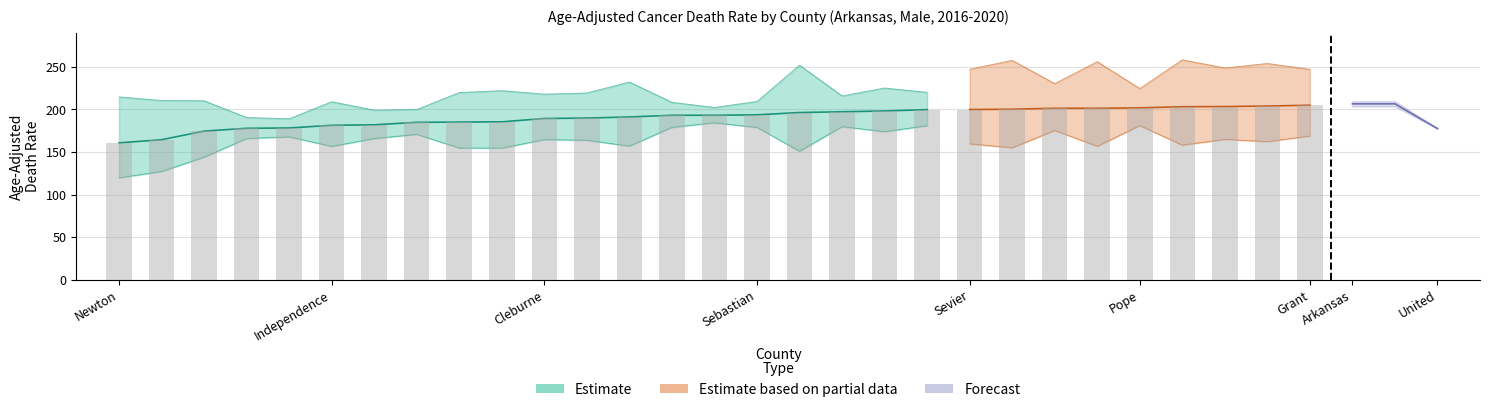

How many series are shown in this chart?

3